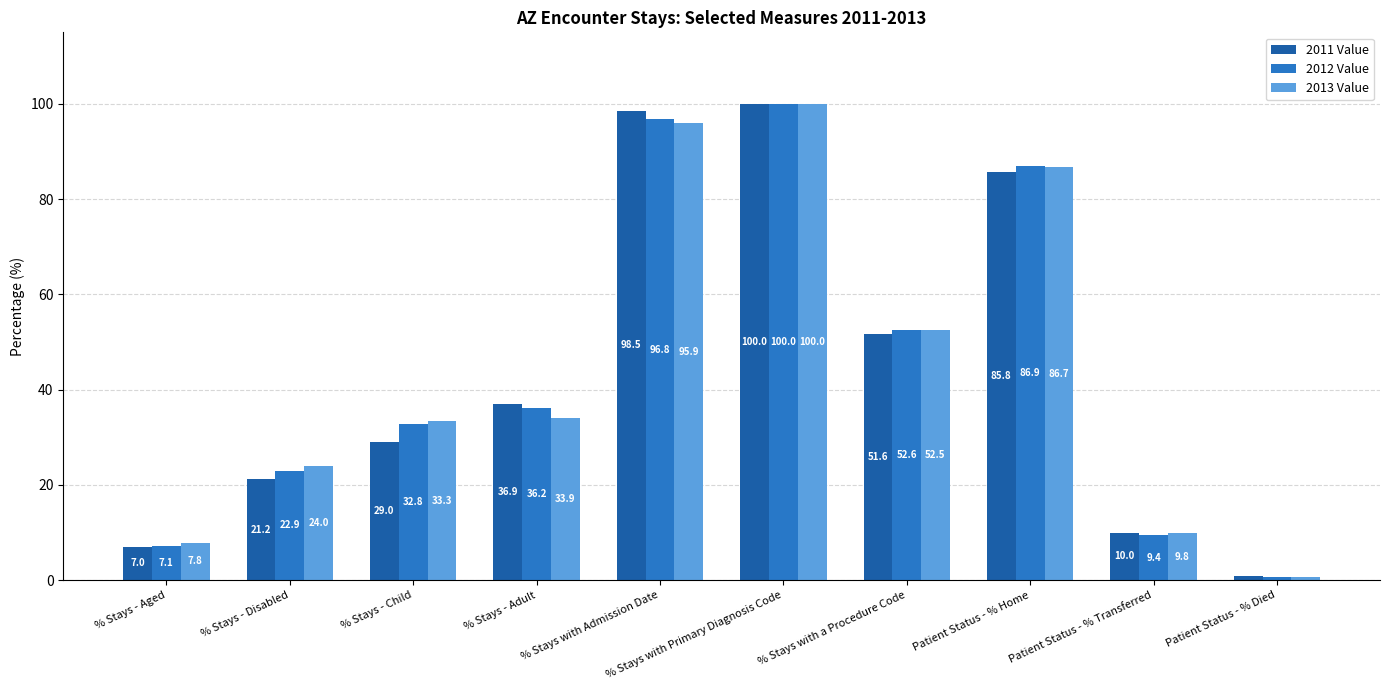

What are all the series names shown in the legend?

2011 Value, 2012 Value, 2013 Value